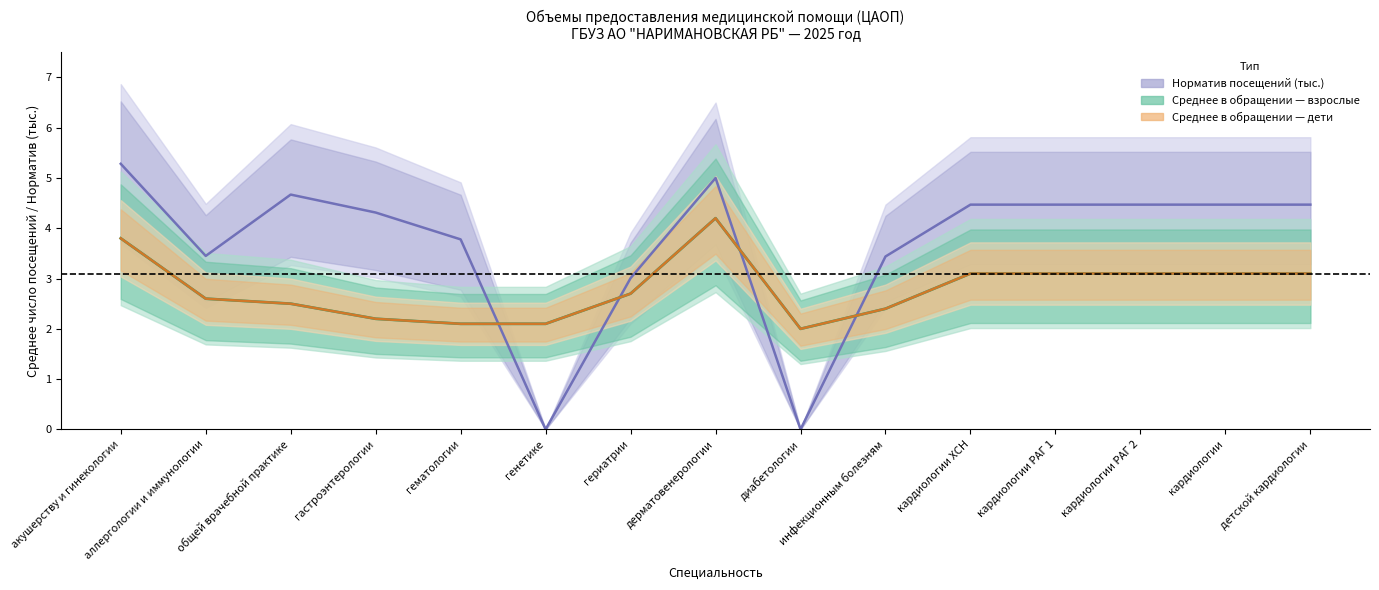

In Норматив посещений (тыс.), how many points are lower than both neighbors (excluding endpoints)?

3